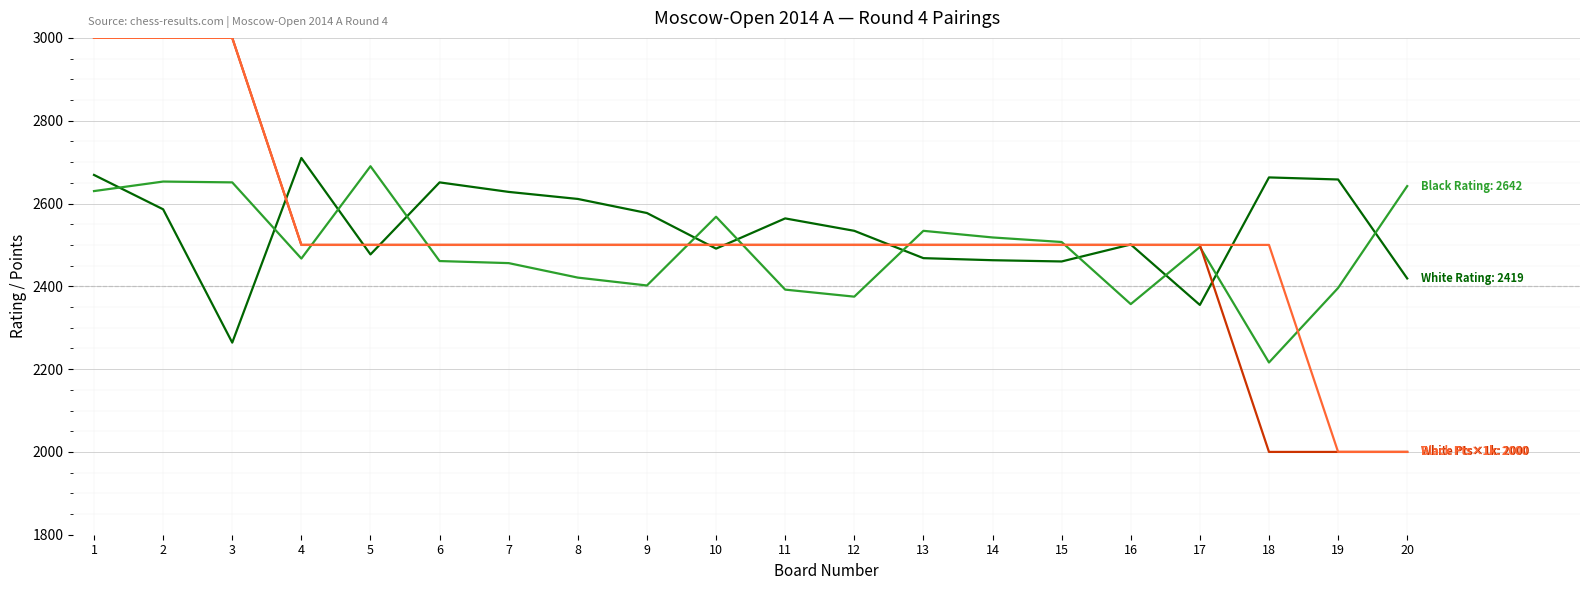

What is the maximum value shown in the chart?

3000